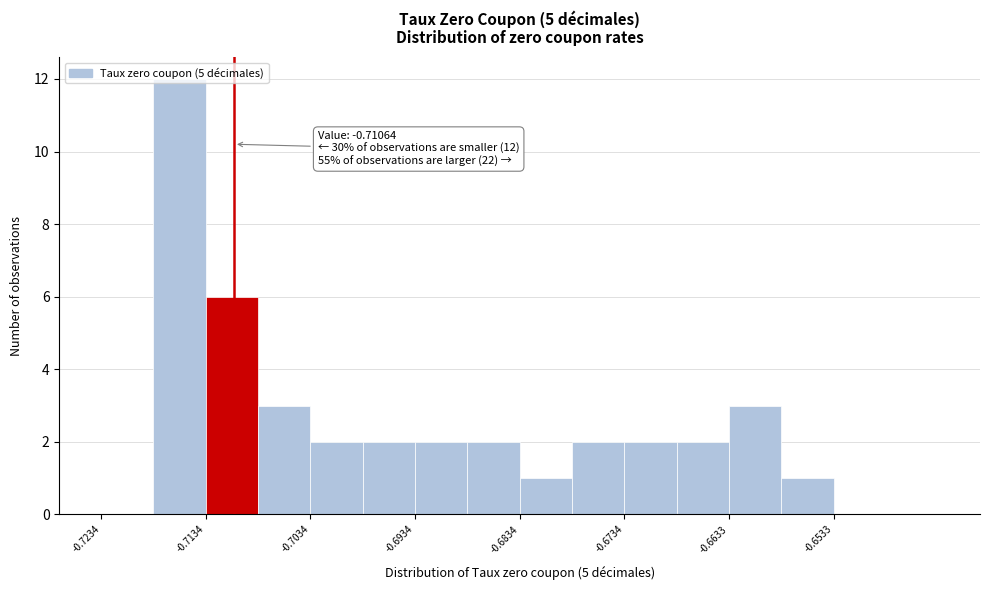

Over which range of the x-axis is the bar tallest?

-0.718 to -0.713